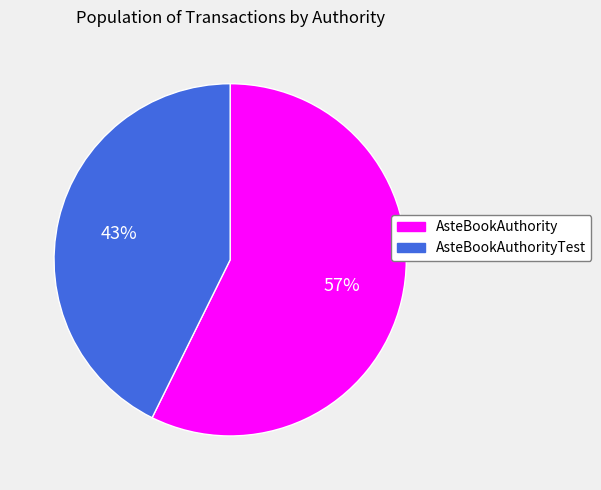

To the nearest percent, what is the average slice percentage?

50%